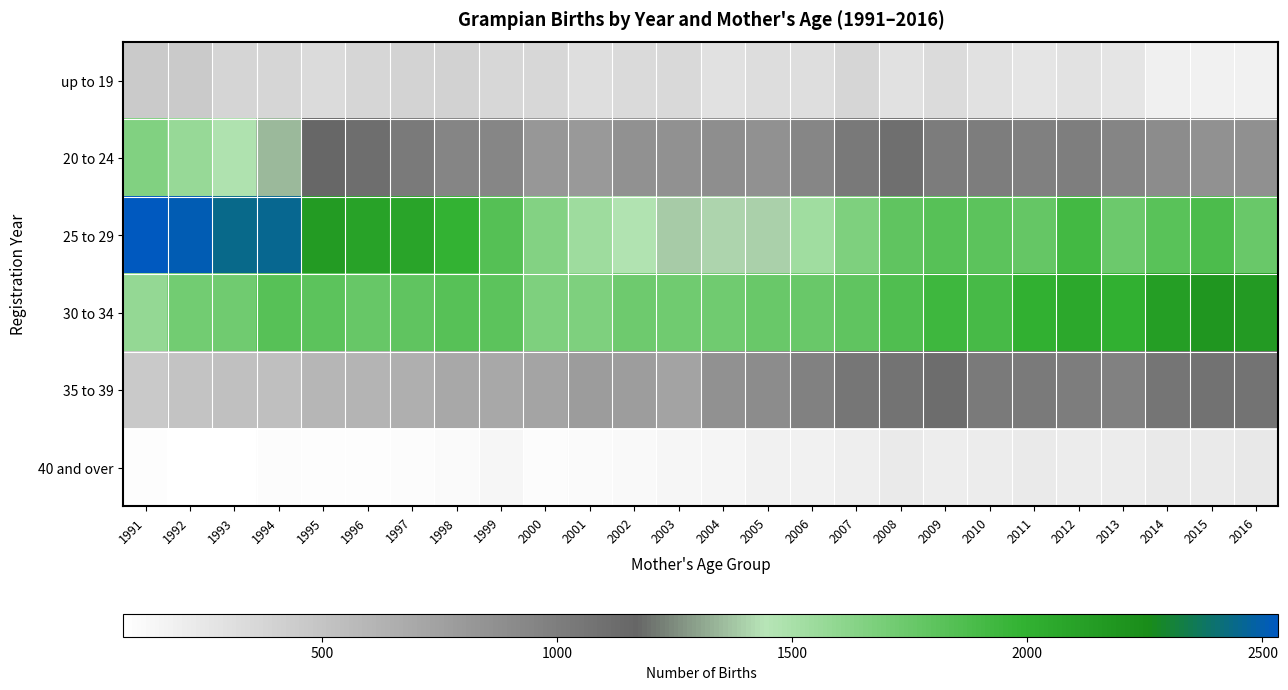

What is the maximum value shown in the chart?

2534